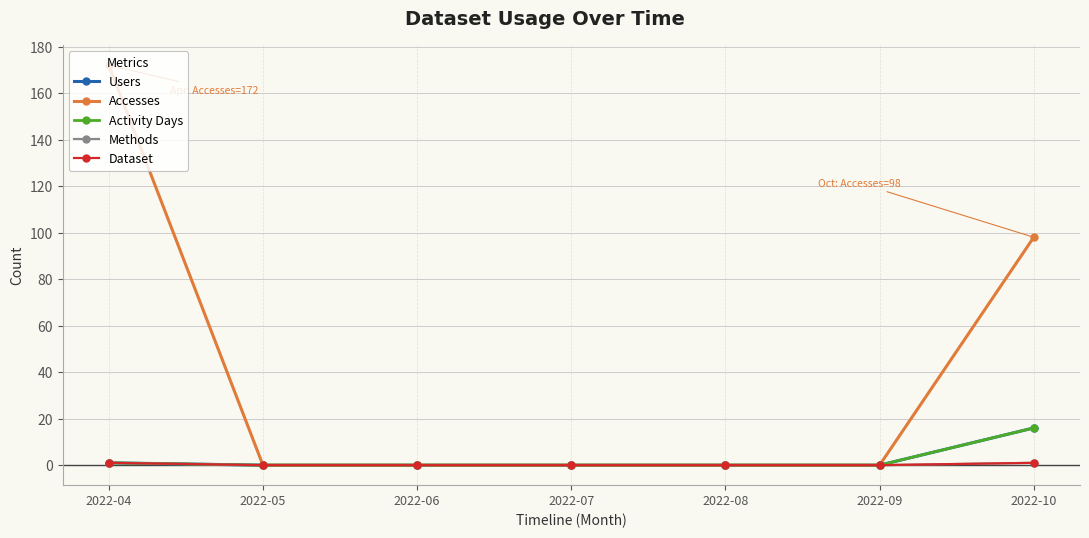

Does the chart have visible grid lines?

Yes